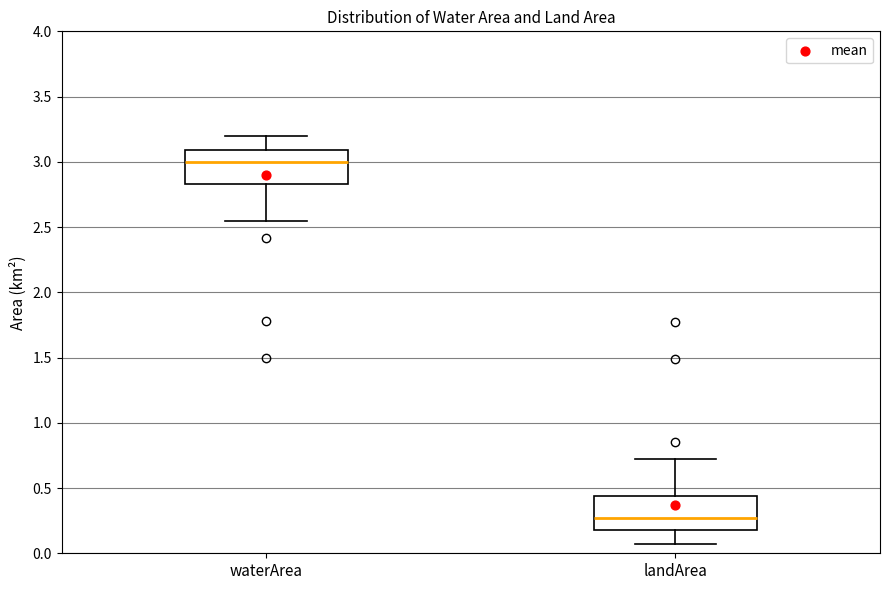

Where is the lower edge of the box for landArea on the y-axis? The values are not printed on the chart, so give them approximately, as read against the axis.

0.20